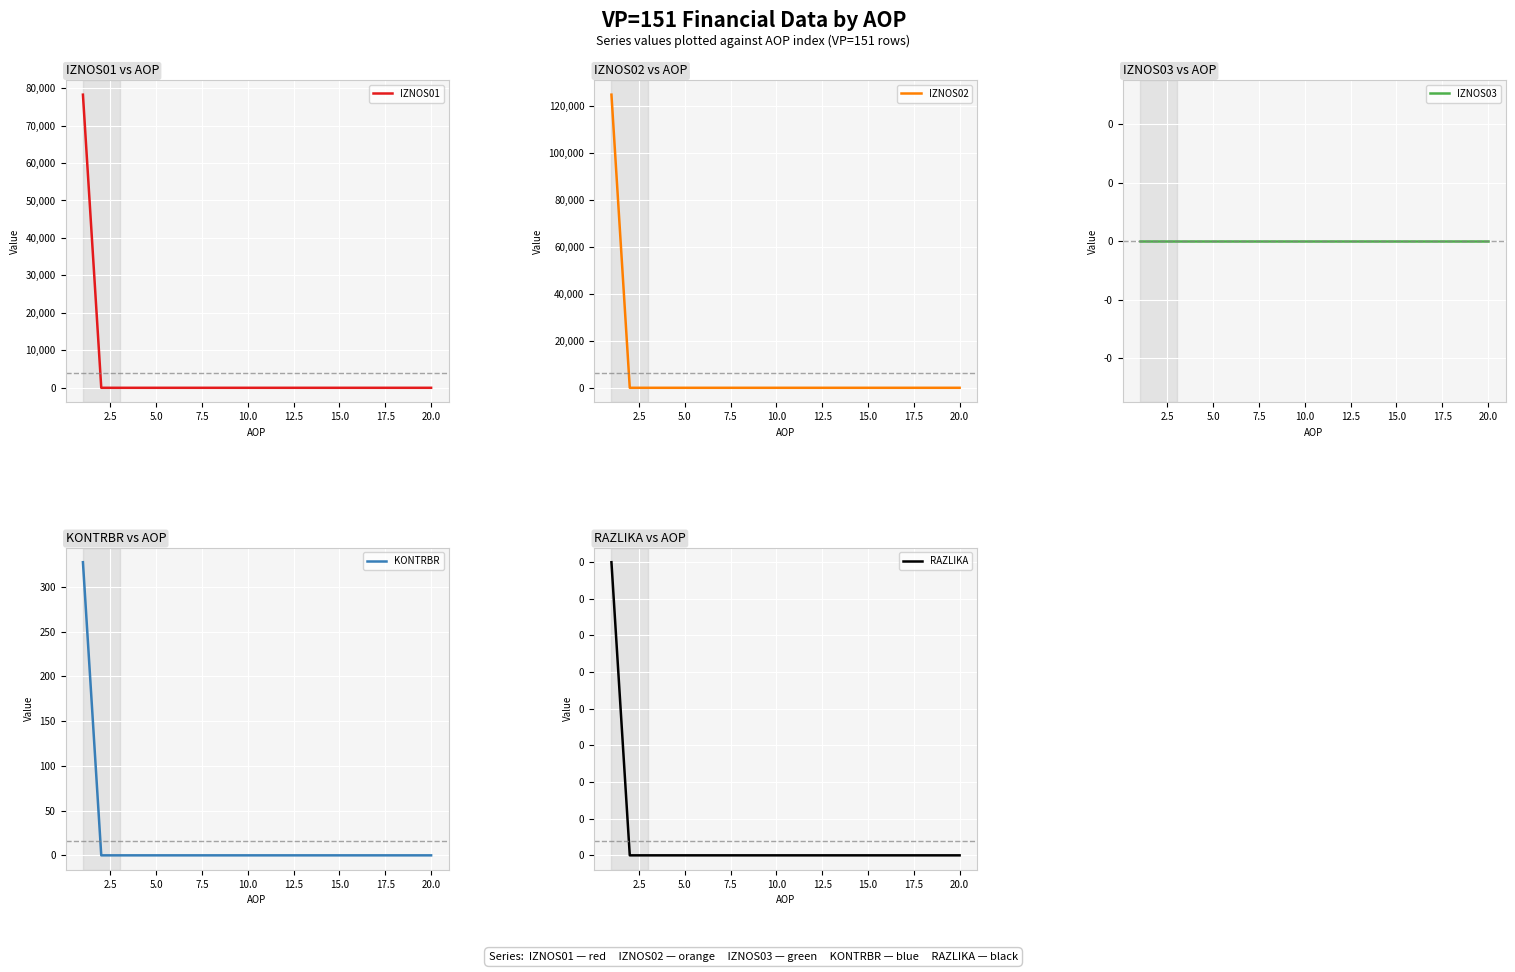

Between 2.5 and 17.5, which series saw the biggest shift?

IZNOS01